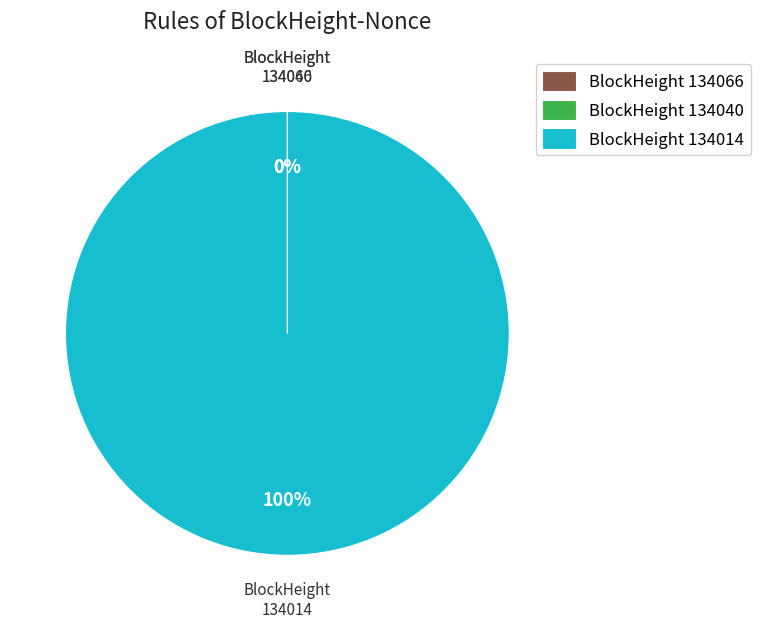

To the nearest percent, what is the average slice percentage?

33%